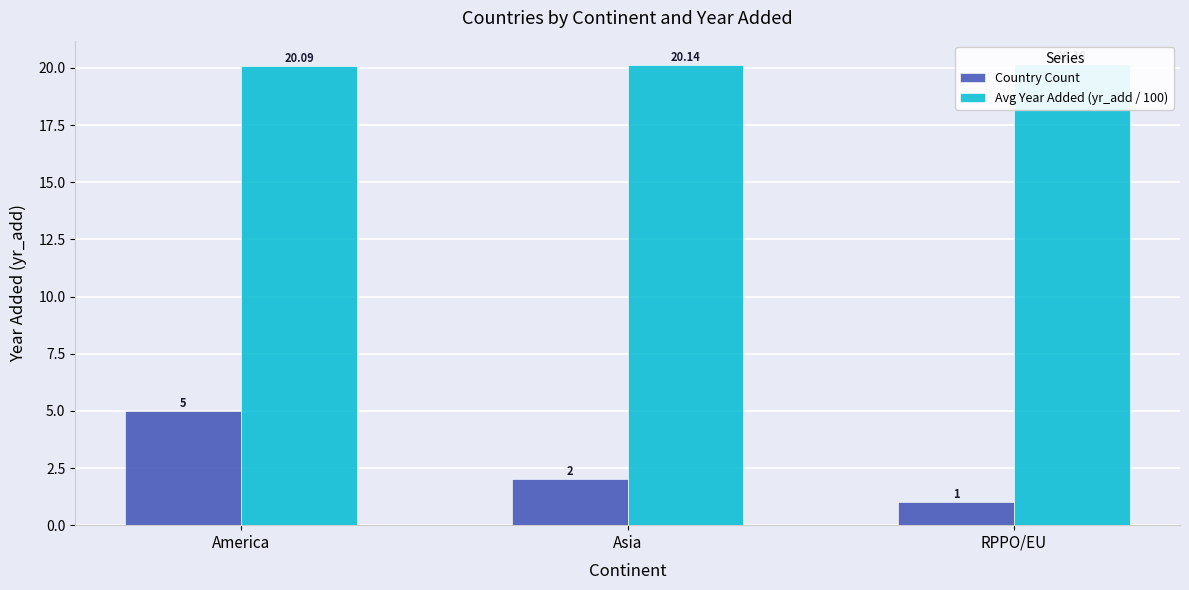

At Asia, list the series in order from largest to smallest.

Avg Year Added (yr_add / 100), Country Count